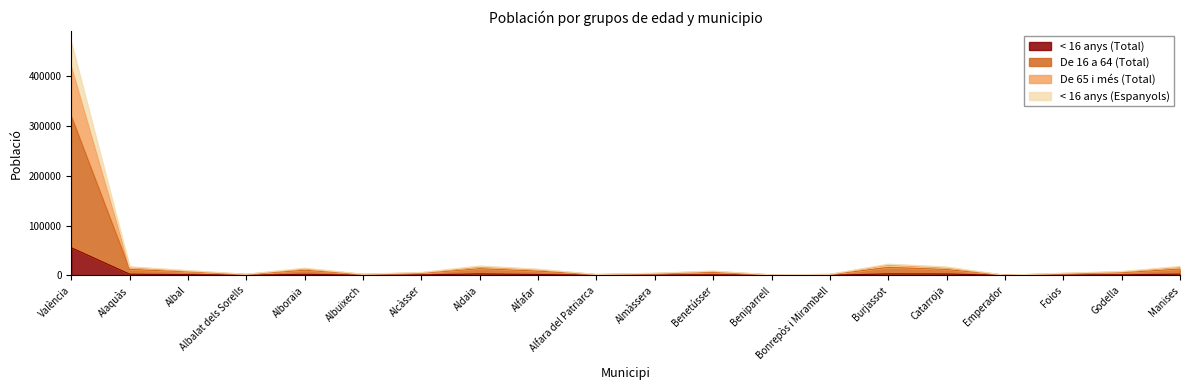

Does the chart display data point markers on the line(s)?

No